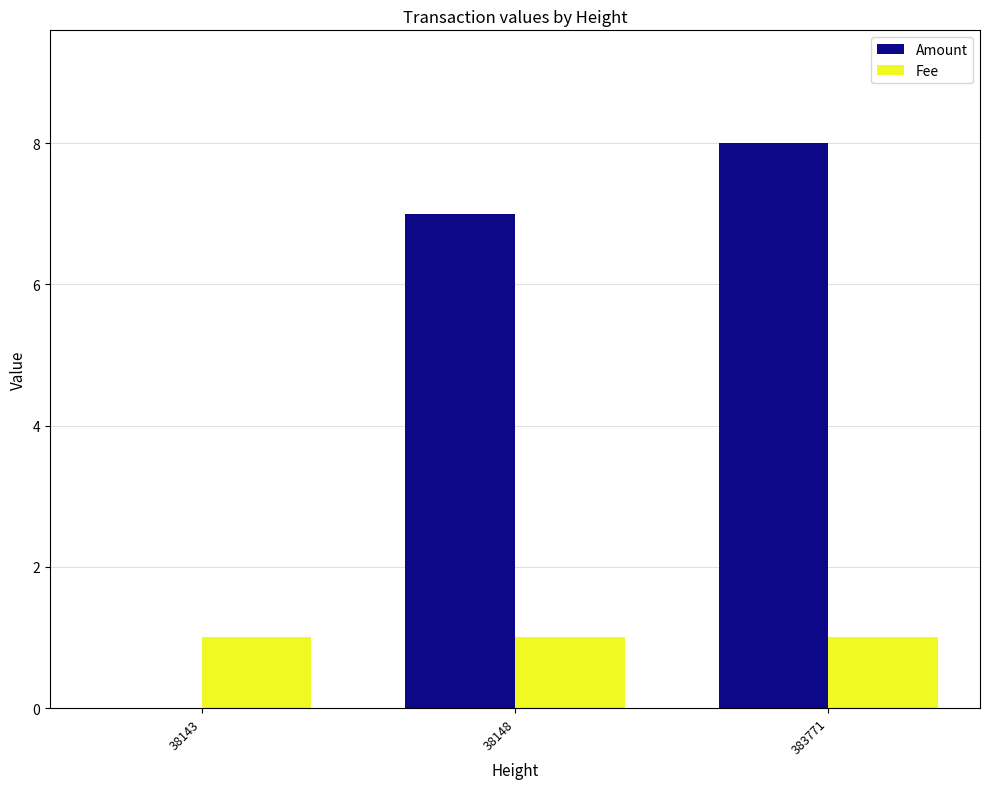

What is the approximate value of Fee at 38143?

1